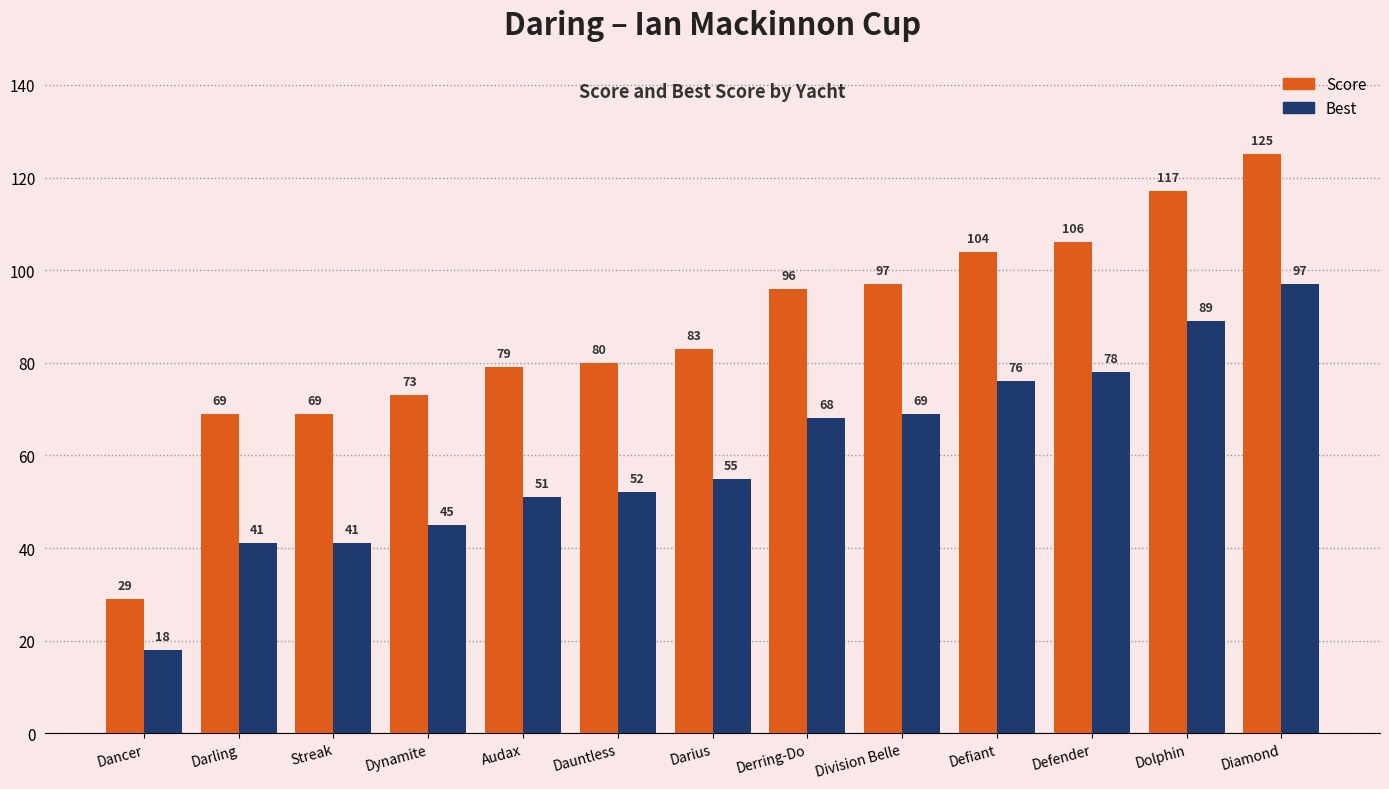

Which category has the lowest value in the Best series?

Dancer